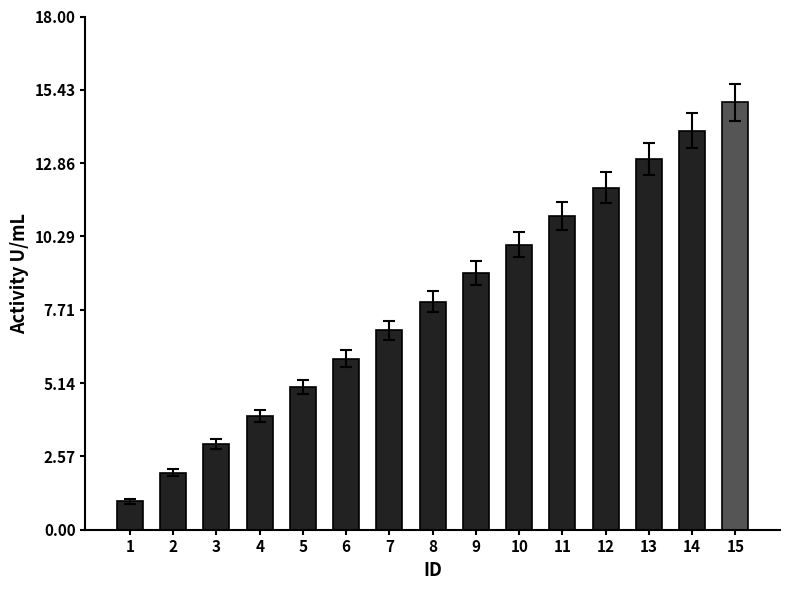

Which has a higher value, 7 or 4?

7